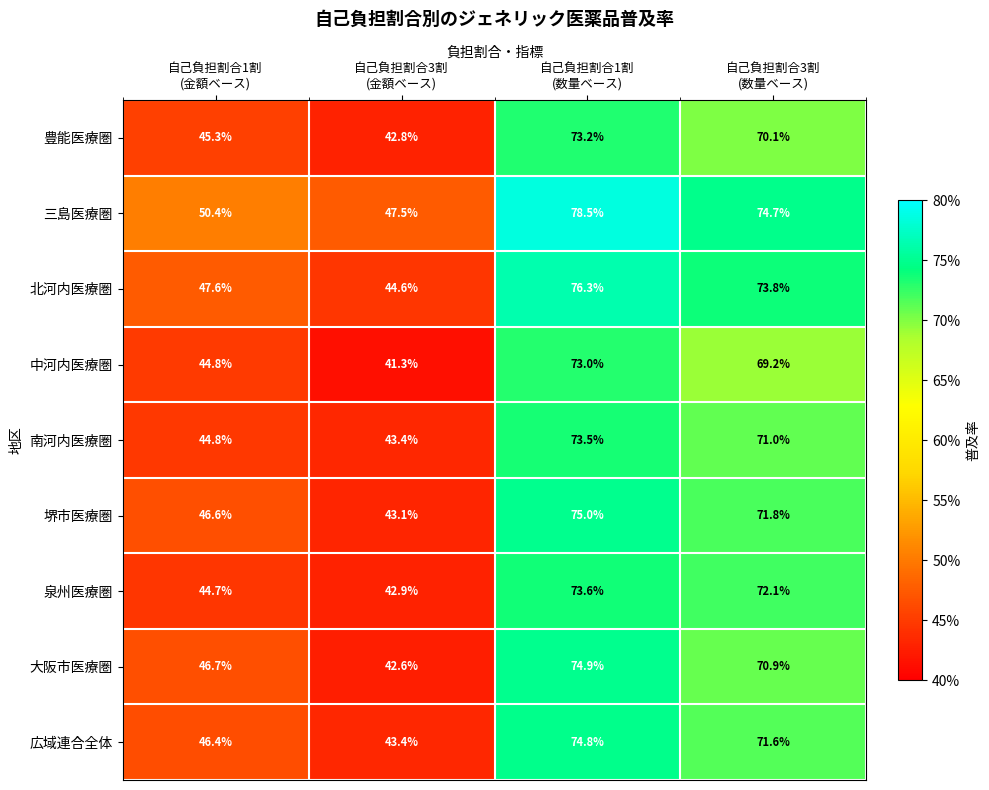

Between 自己負担割合3割
(金額ベース) and 自己負担割合1割
(数量ベース), which series saw the biggest shift?

大阪市医療圏